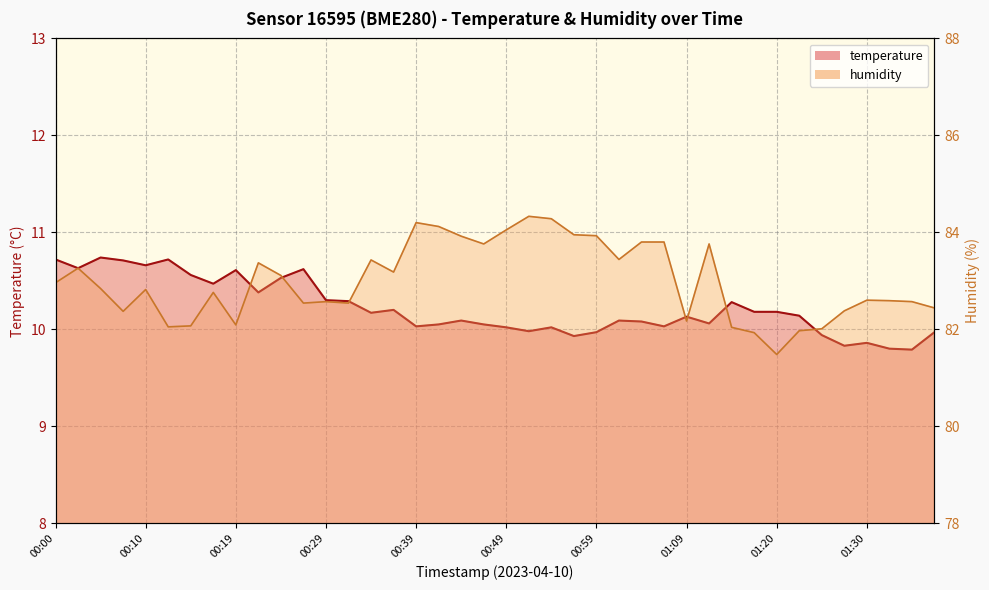

Is it true that temperature equals 10.5 at 00:17?

True